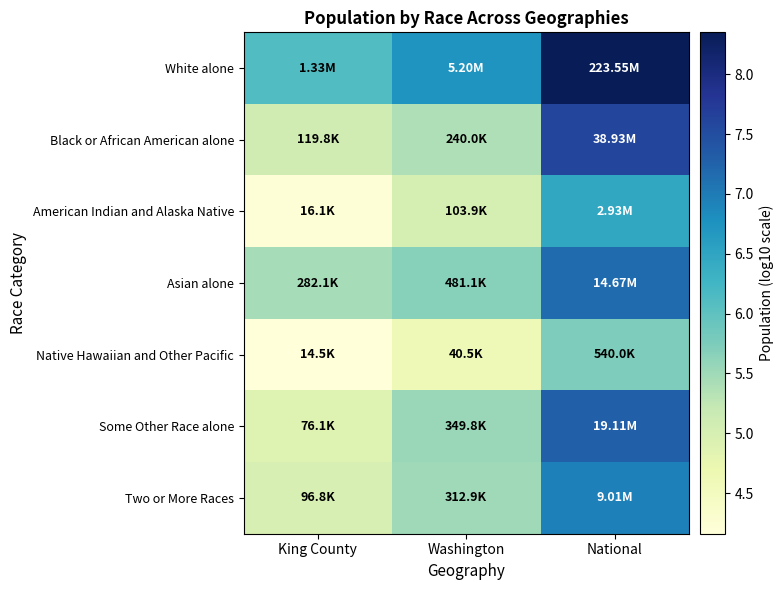

What is the minimum value shown in the chart?

4.2